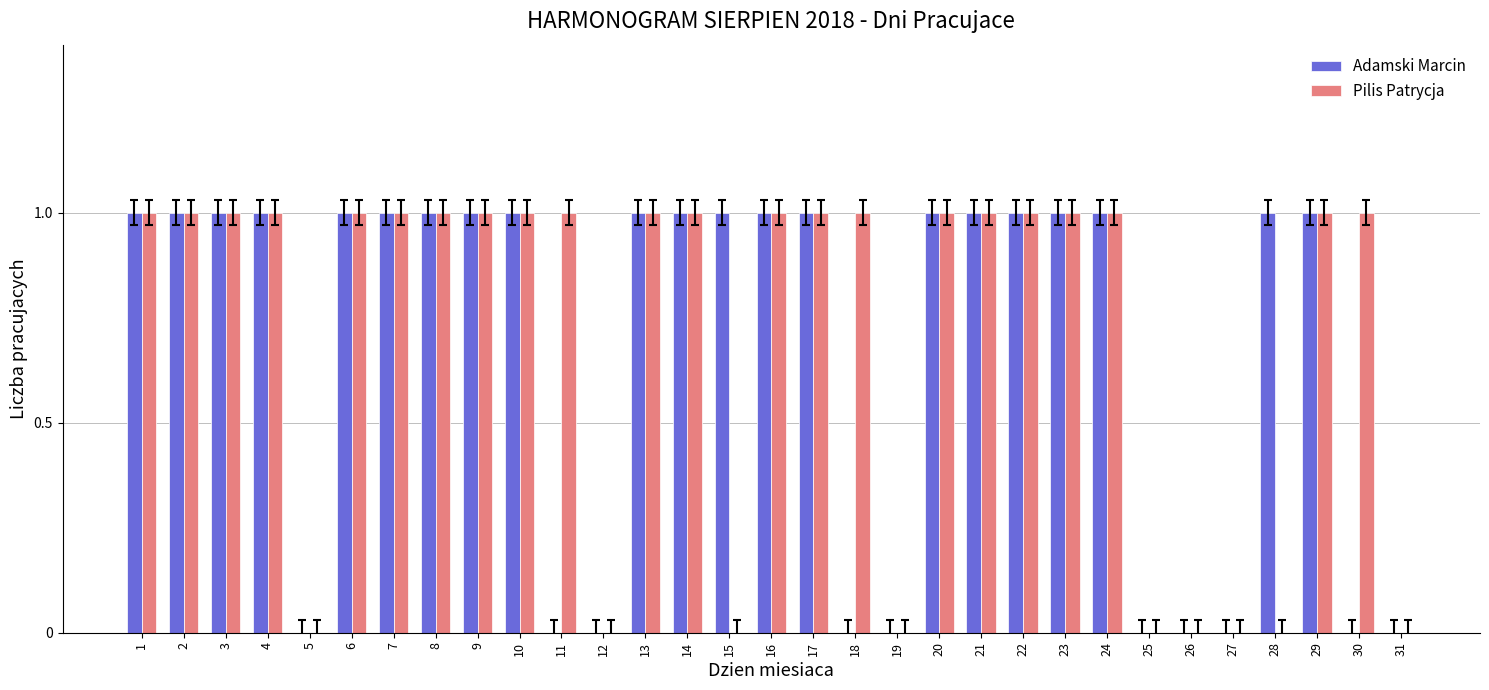

What is the sum of all Pilis Patrycja values?

22